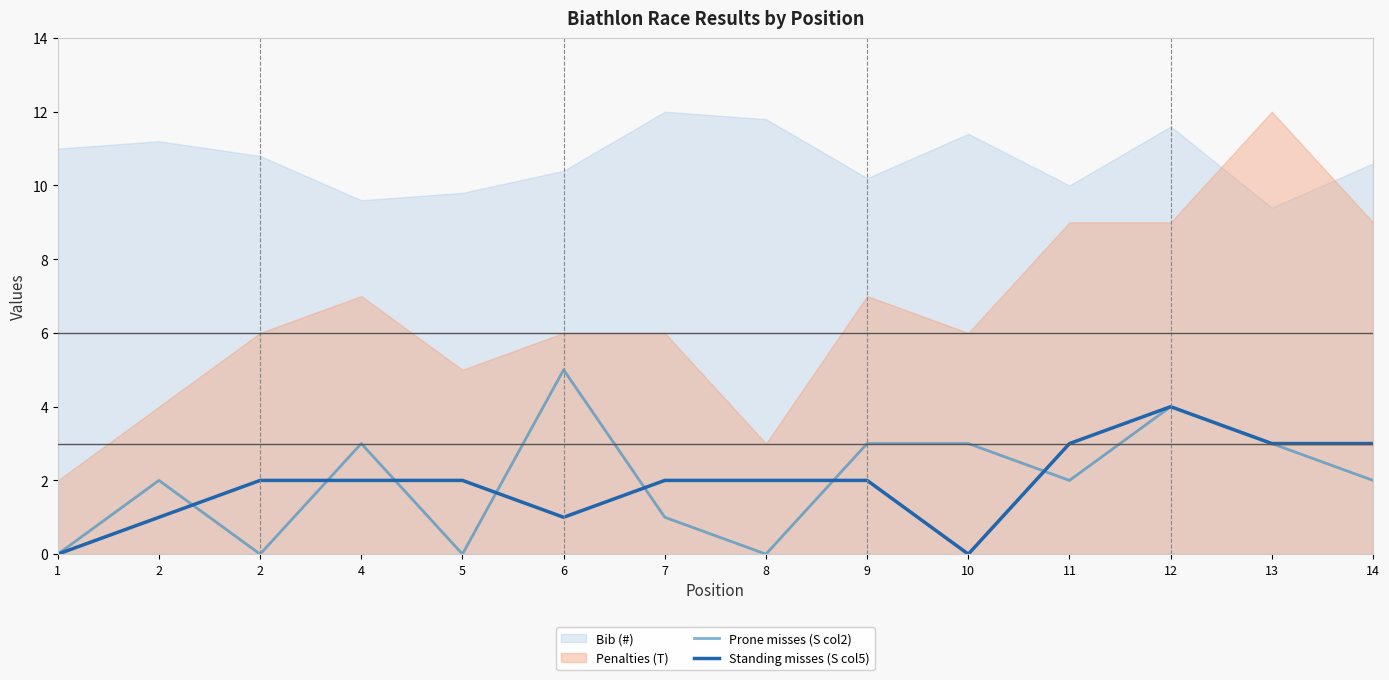

True or false: Standing misses (S col5) and Prone misses (S col2) intersect in this chart.

True